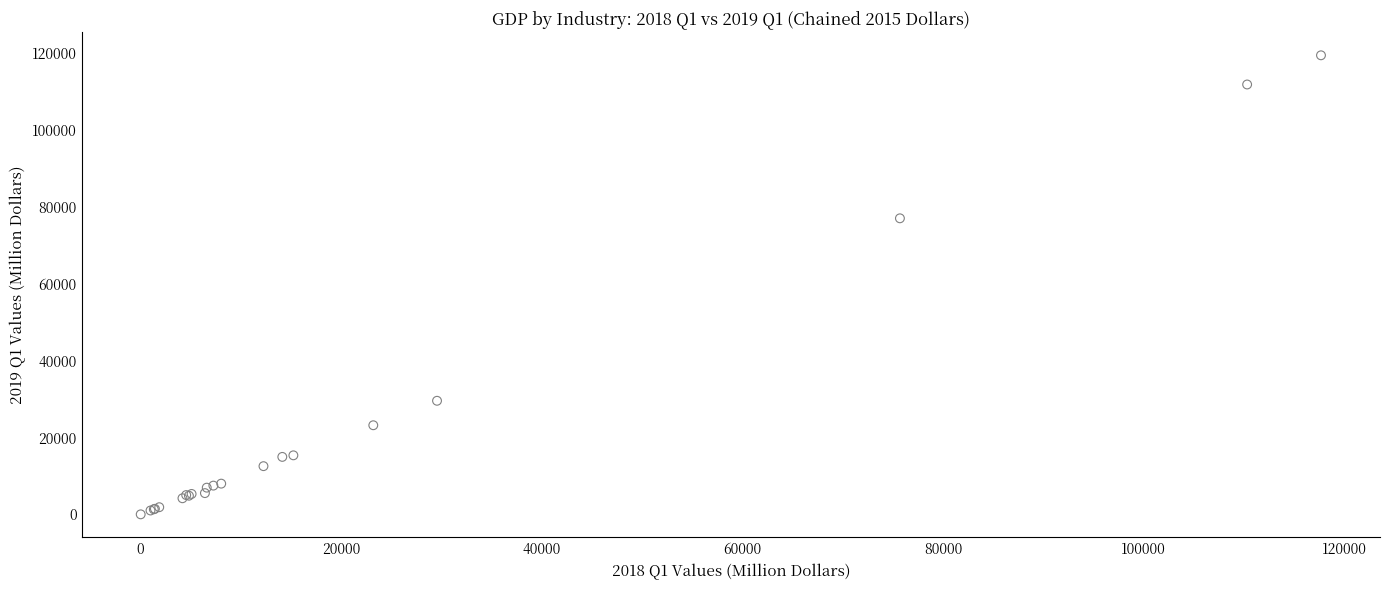

What Y value in the scatter plot is closest to 59770?

77080.5